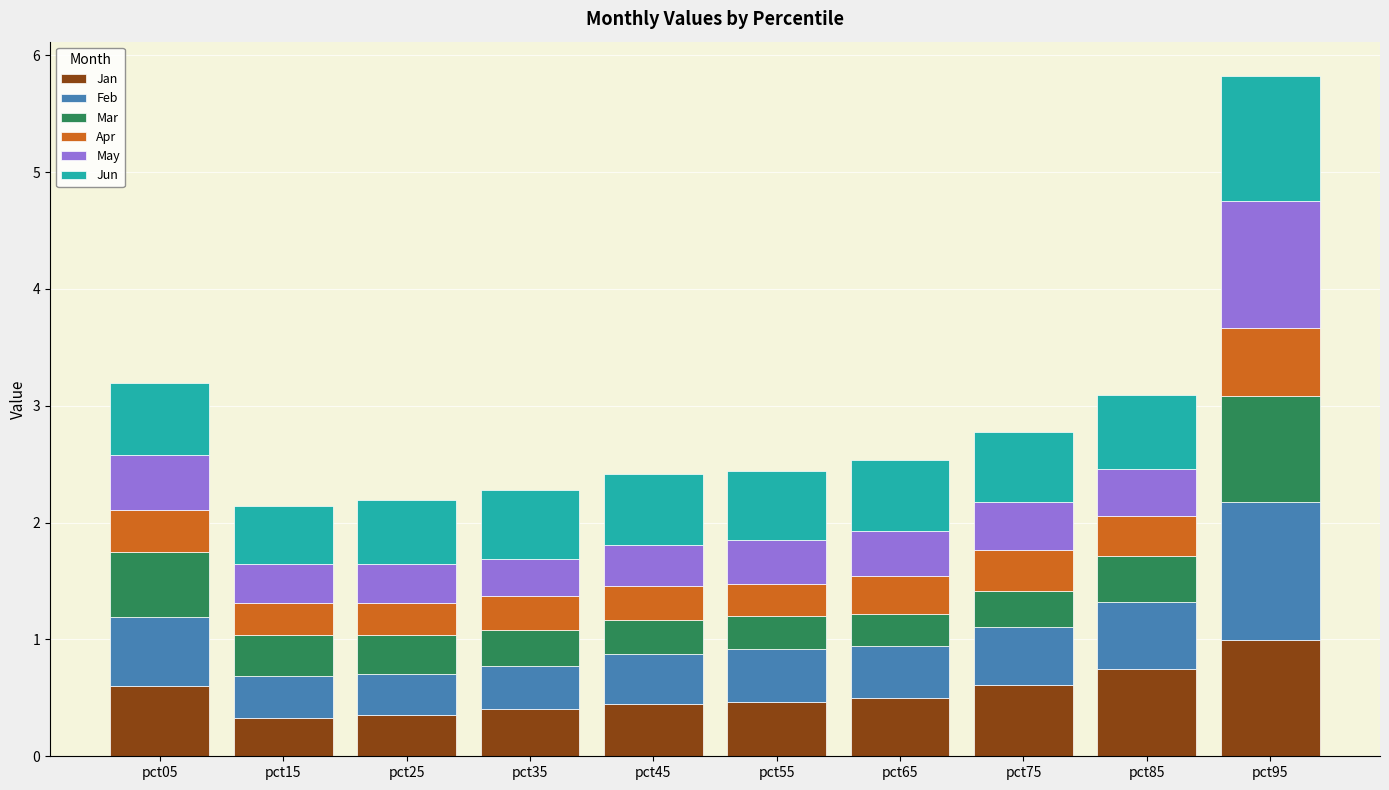

What is the total value across all series at pct45?

2.4